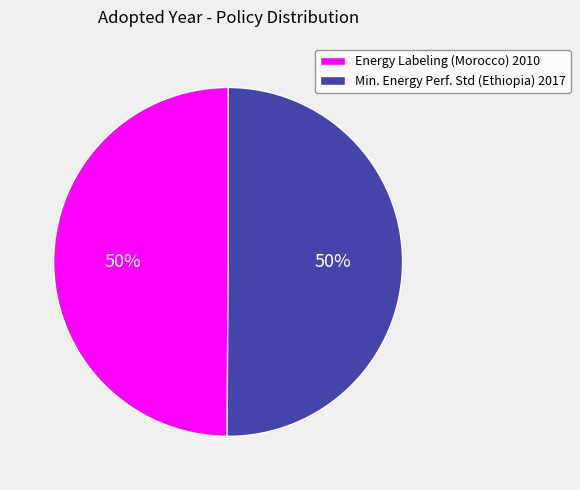

To the nearest percent, what percentage of the pie is Energy Labeling (Morocco) 2010?

50%